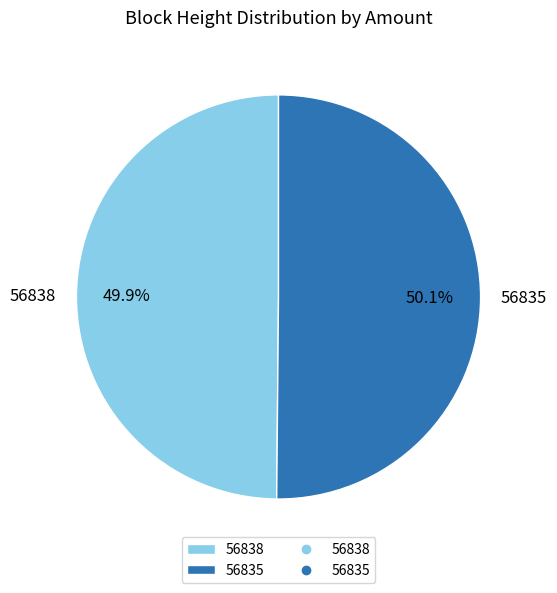

Is there any slice that represents more than half of the pie?

Yes